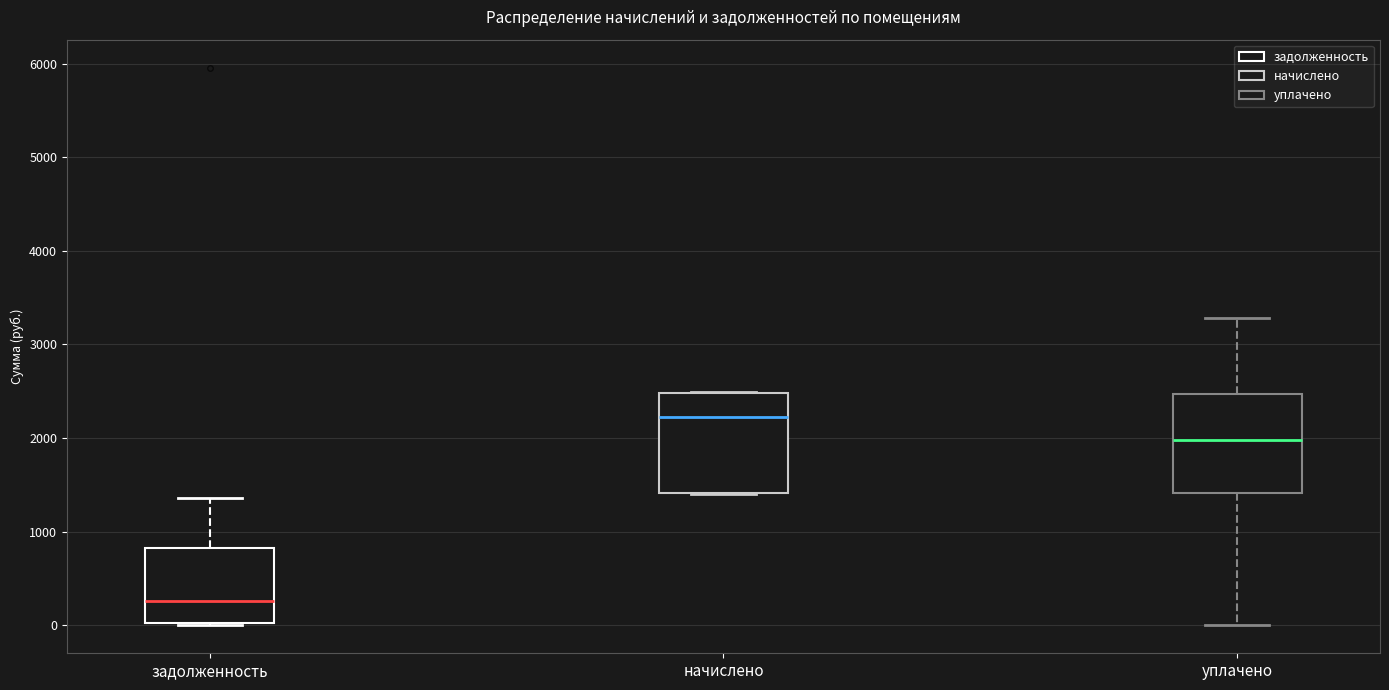

Reading left to right, read every box against the y-axis: the position of its median line, the range the box covers, and the ends of its whiskers. The values are not printed on the chart, so give them approximately, as read against the axis.

задолженность: median 300, box 0 to 800, whiskers 0 to 1400
начислено: median 2200, box 1400 to 2500, whiskers 1400 to 2500
уплачено: median 2000, box 1400 to 2500, whiskers 0 to 3300